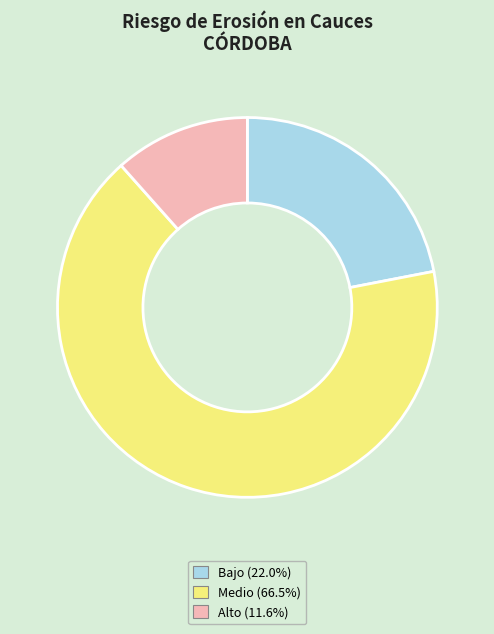

Is there any slice that represents more than half of the pie?

Yes